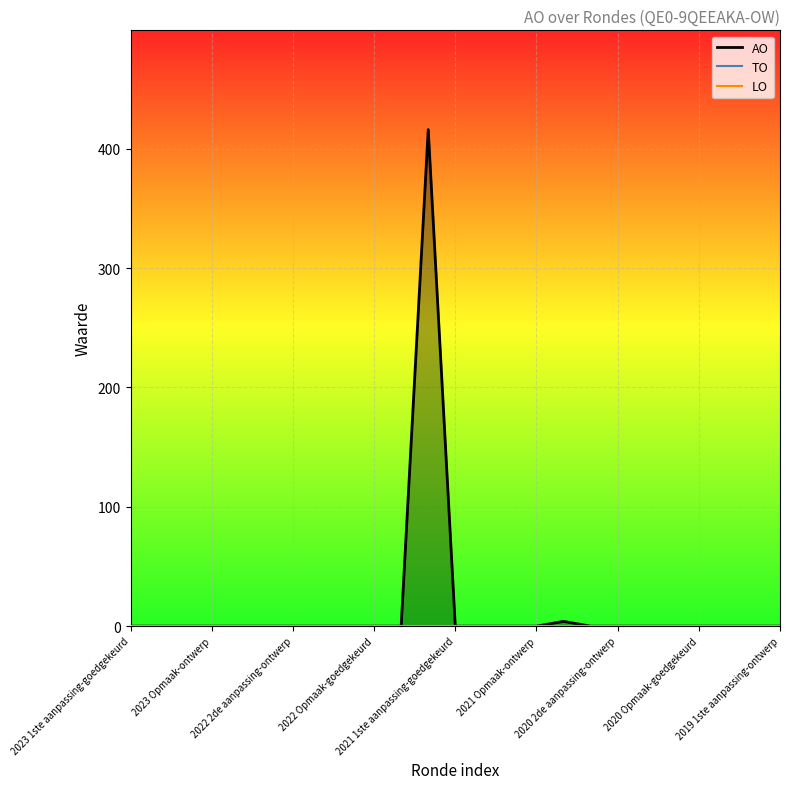

At how many categories does at least one series exceed 322?

1